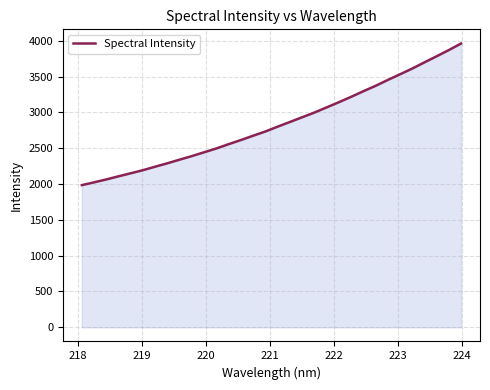

What is the minimum value shown in the chart?

1984.3